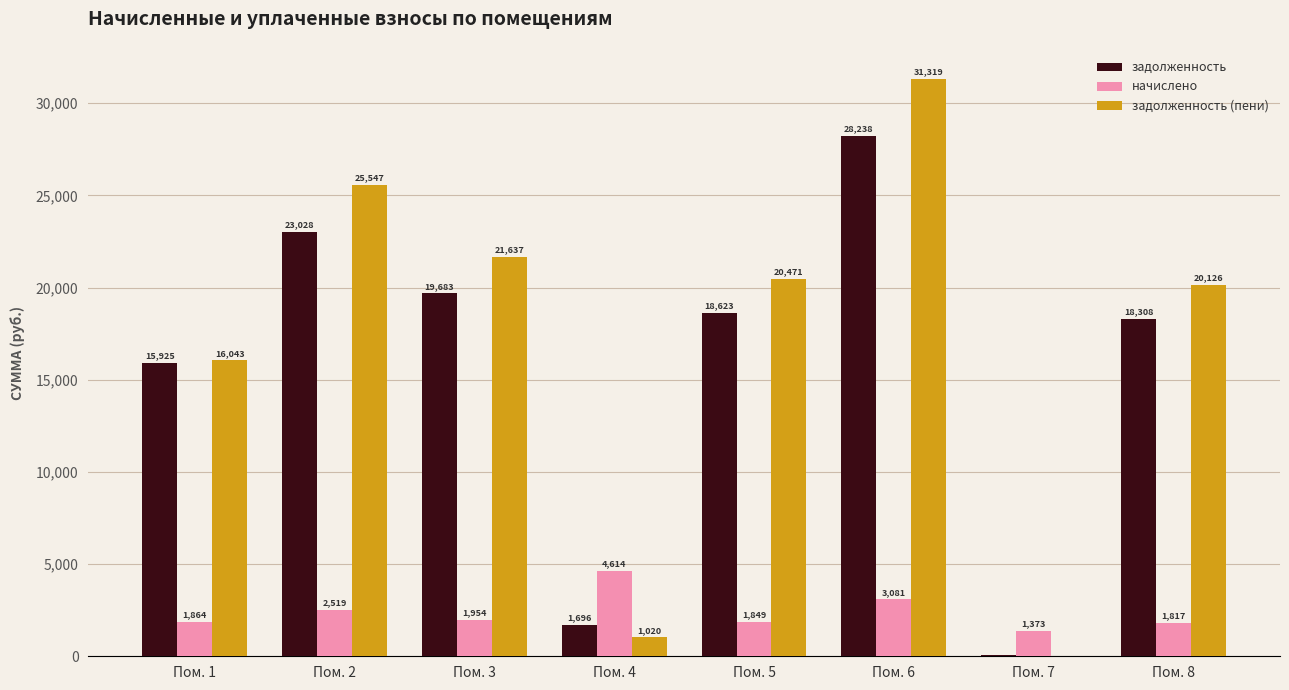

At which label does задолженность first exceed 18622?

Пом. 2